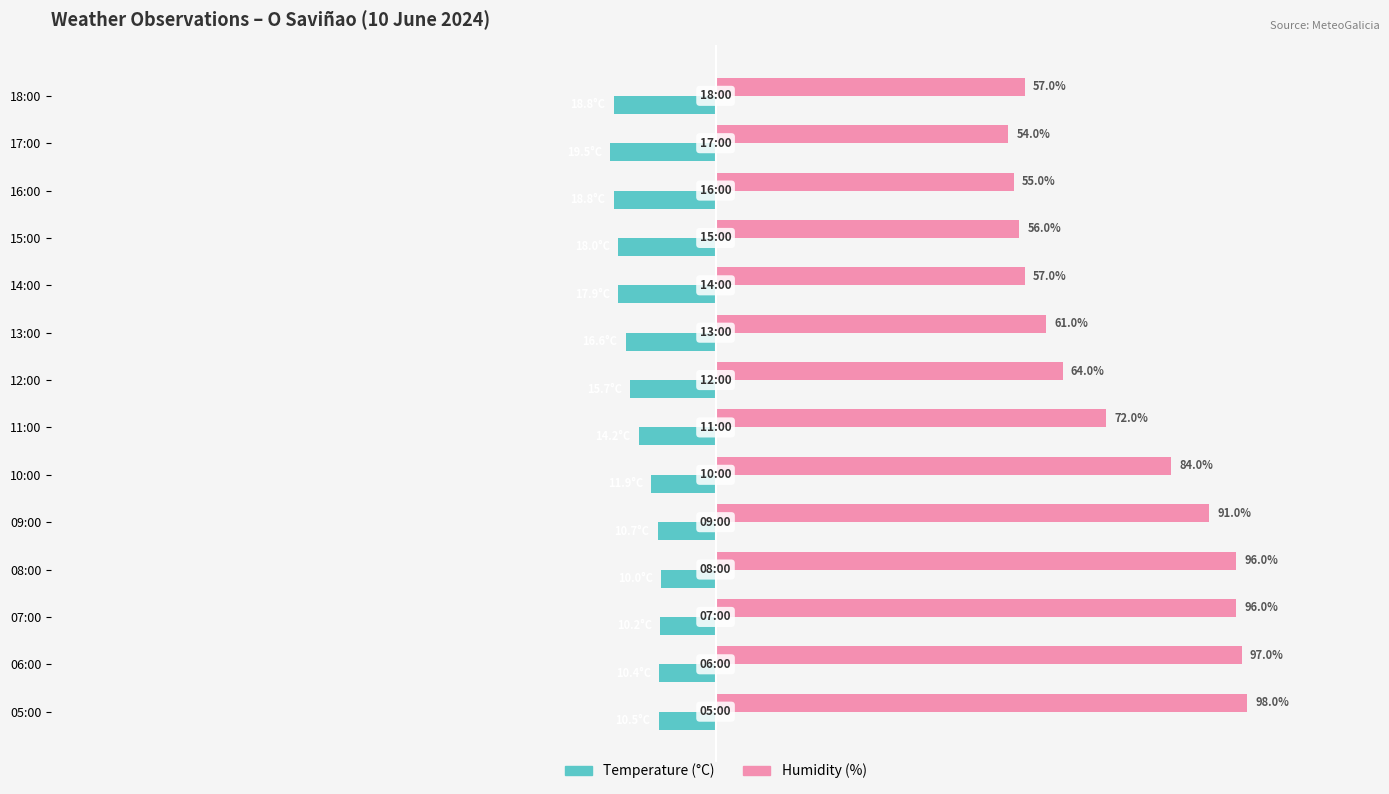

Which category has the highest value across all series?

05:00